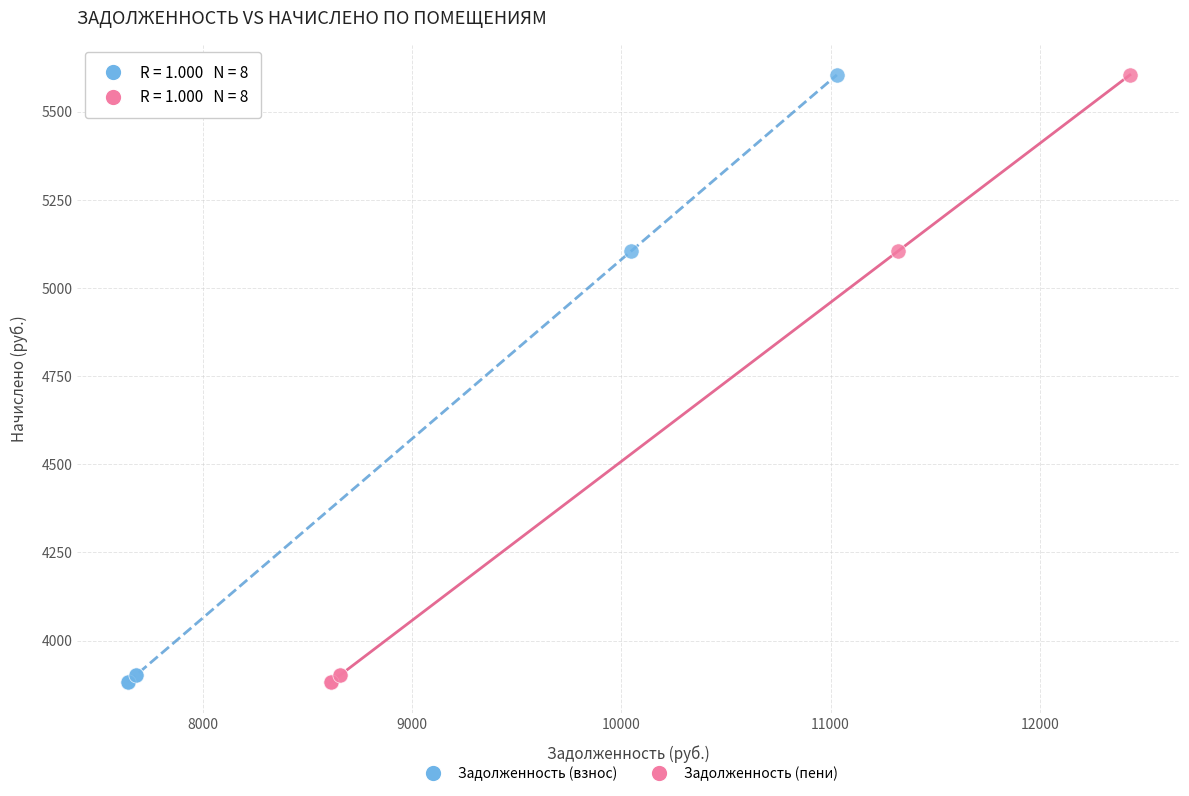

What are all the series names shown in the legend?

Задолженность (взнос), Задолженность (пени)